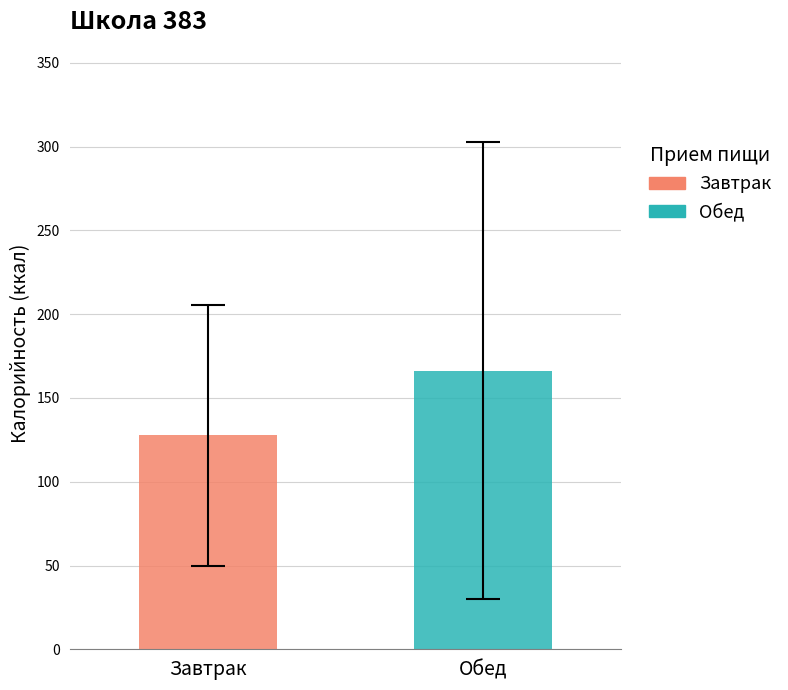

Are the bars grouped side by side (vs. stacked)?

Yes